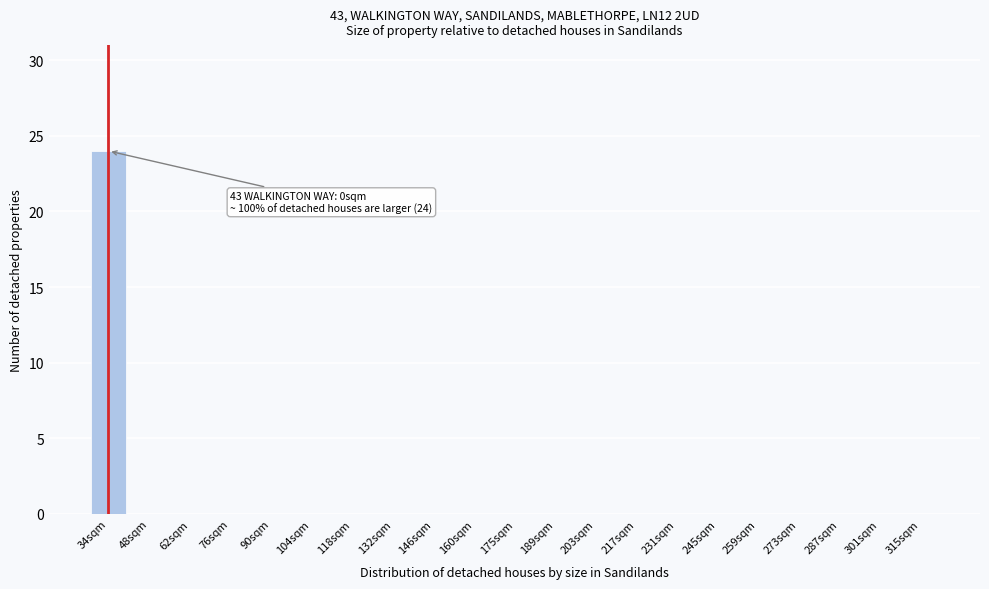

Reading right to left, transcribe all the data shown in this chart.

315sqm=0	301sqm=0	287sqm=0	273sqm=0	259sqm=0	245sqm=0	231sqm=0	217sqm=0	203sqm=0	189sqm=0	175sqm=0	160sqm=0	146sqm=0	132sqm=0	118sqm=0	104sqm=0	90sqm=0	76sqm=0	62sqm=0	48sqm=0	34sqm=24